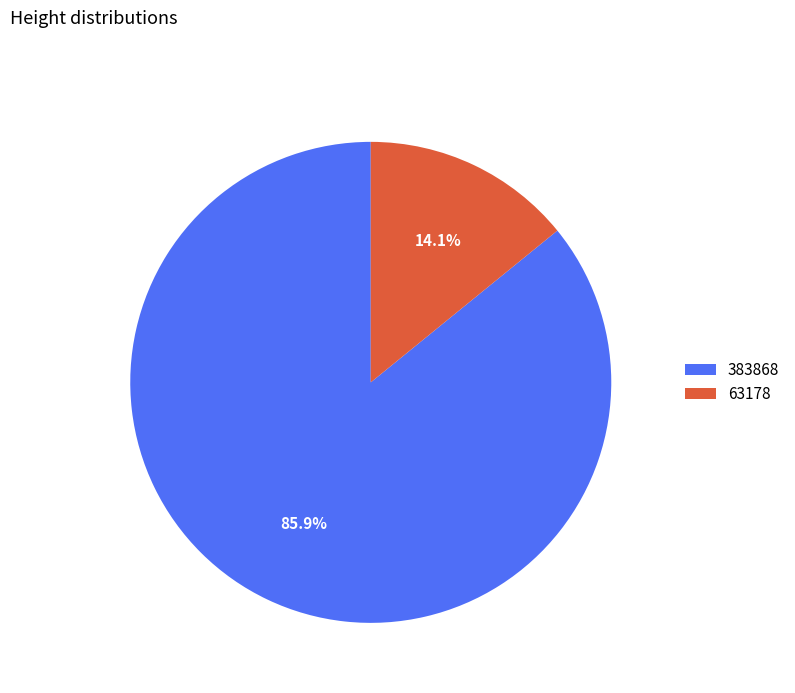

How many segments does this pie chart have?

2